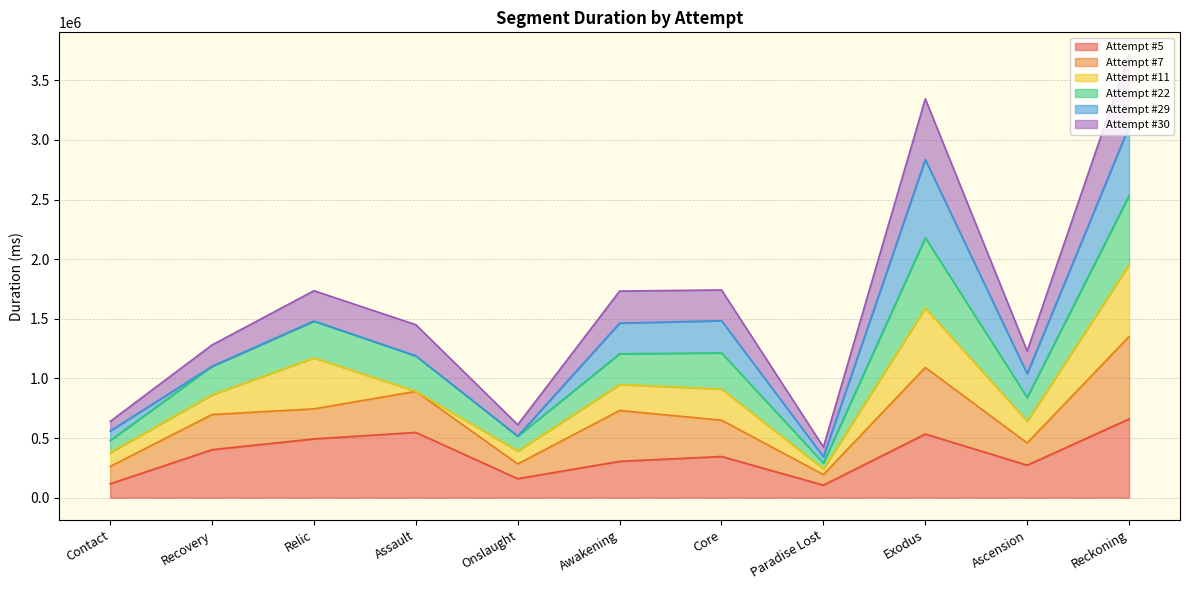

What is the total value across all series at Onslaught?

611580